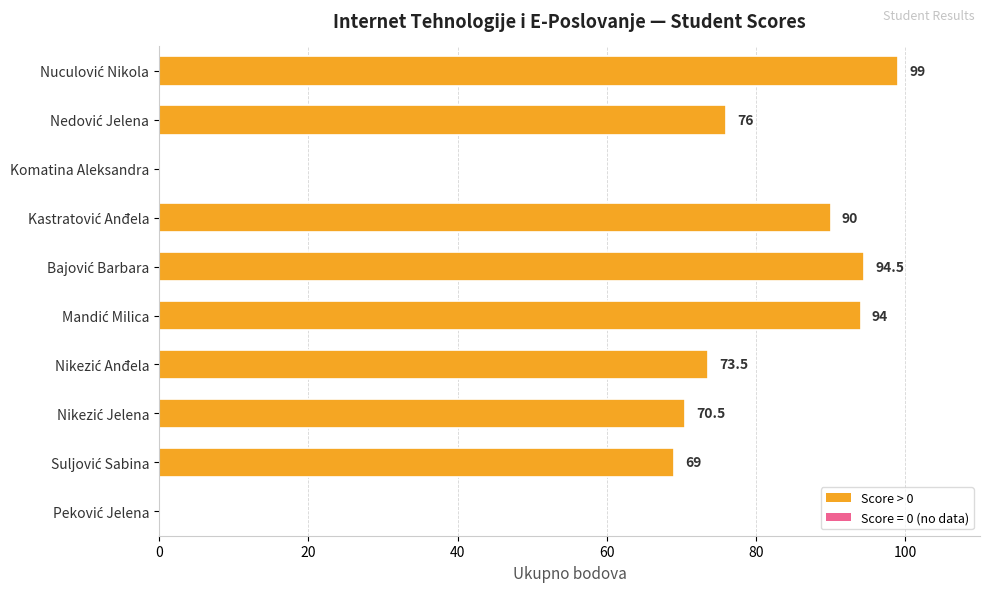

What is the greatest value displayed?

99.0